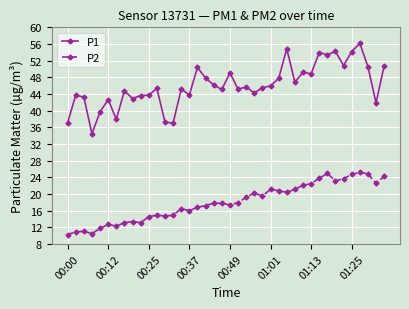

What is the value of the P2 point at the 15th from the left?

16.5